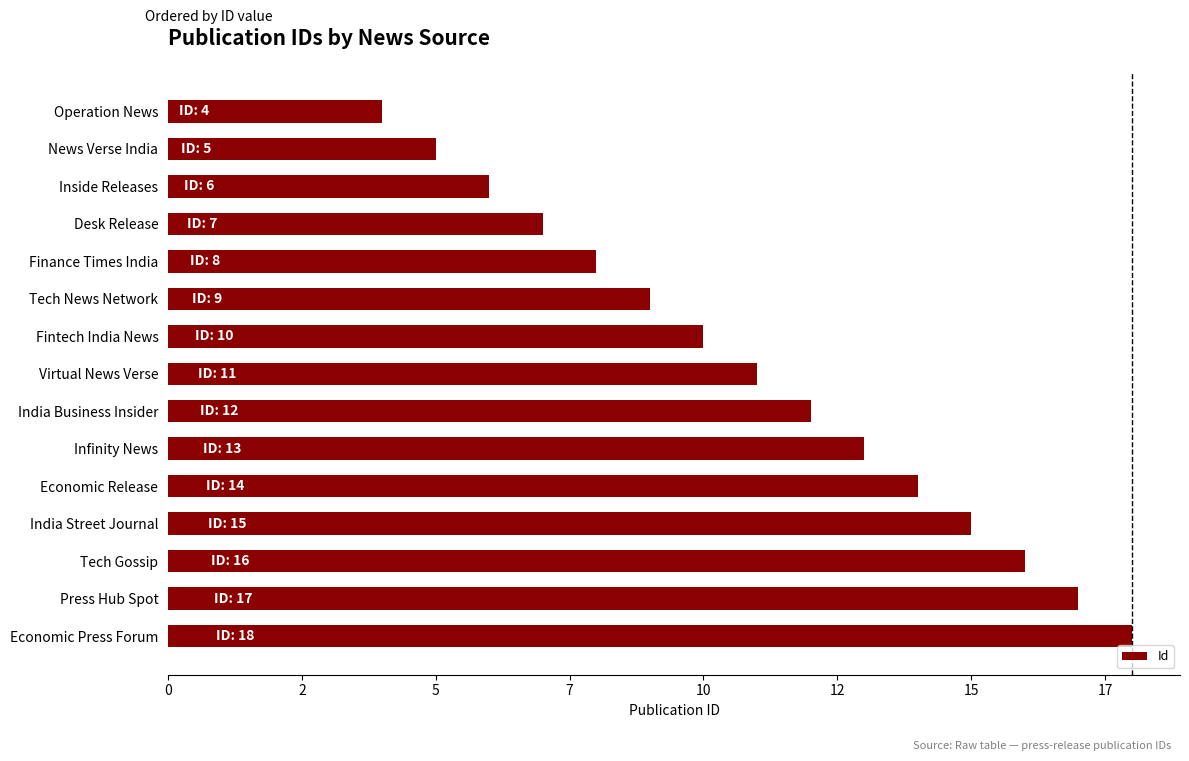

Are the bars horizontal?

Yes